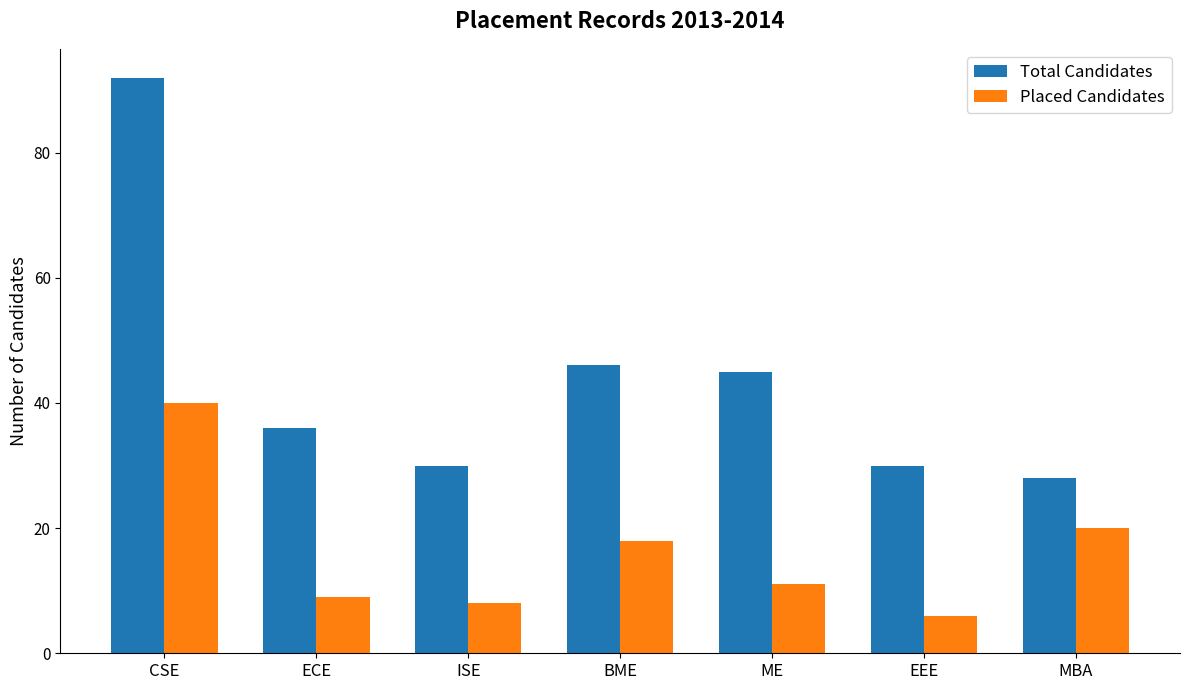

Rank the series by their average value, from lowest to highest.

Placed Candidates, Total Candidates